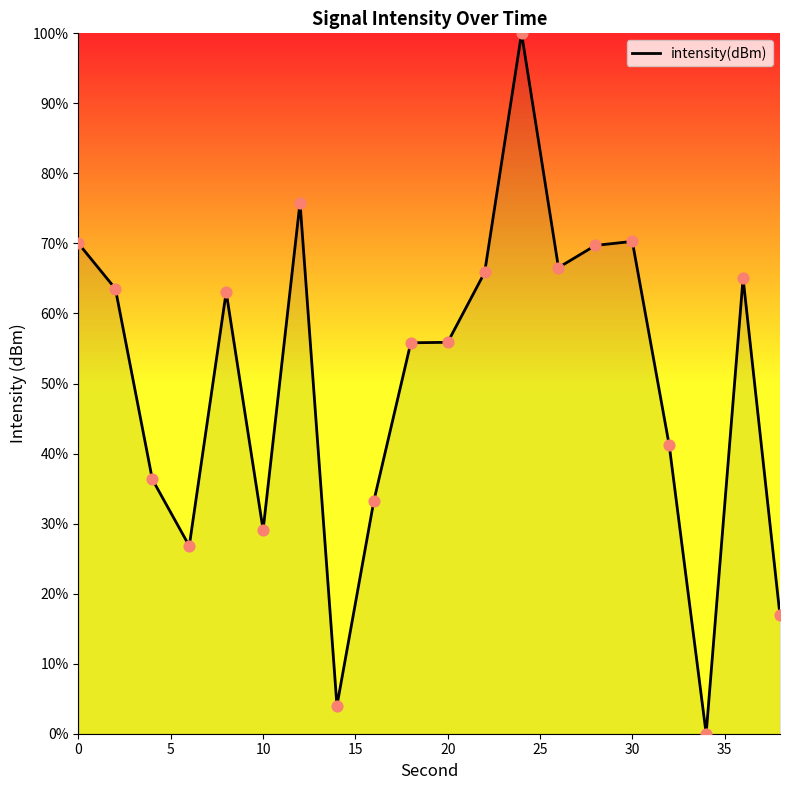

What is the difference between the maximum and minimum values?

100.0